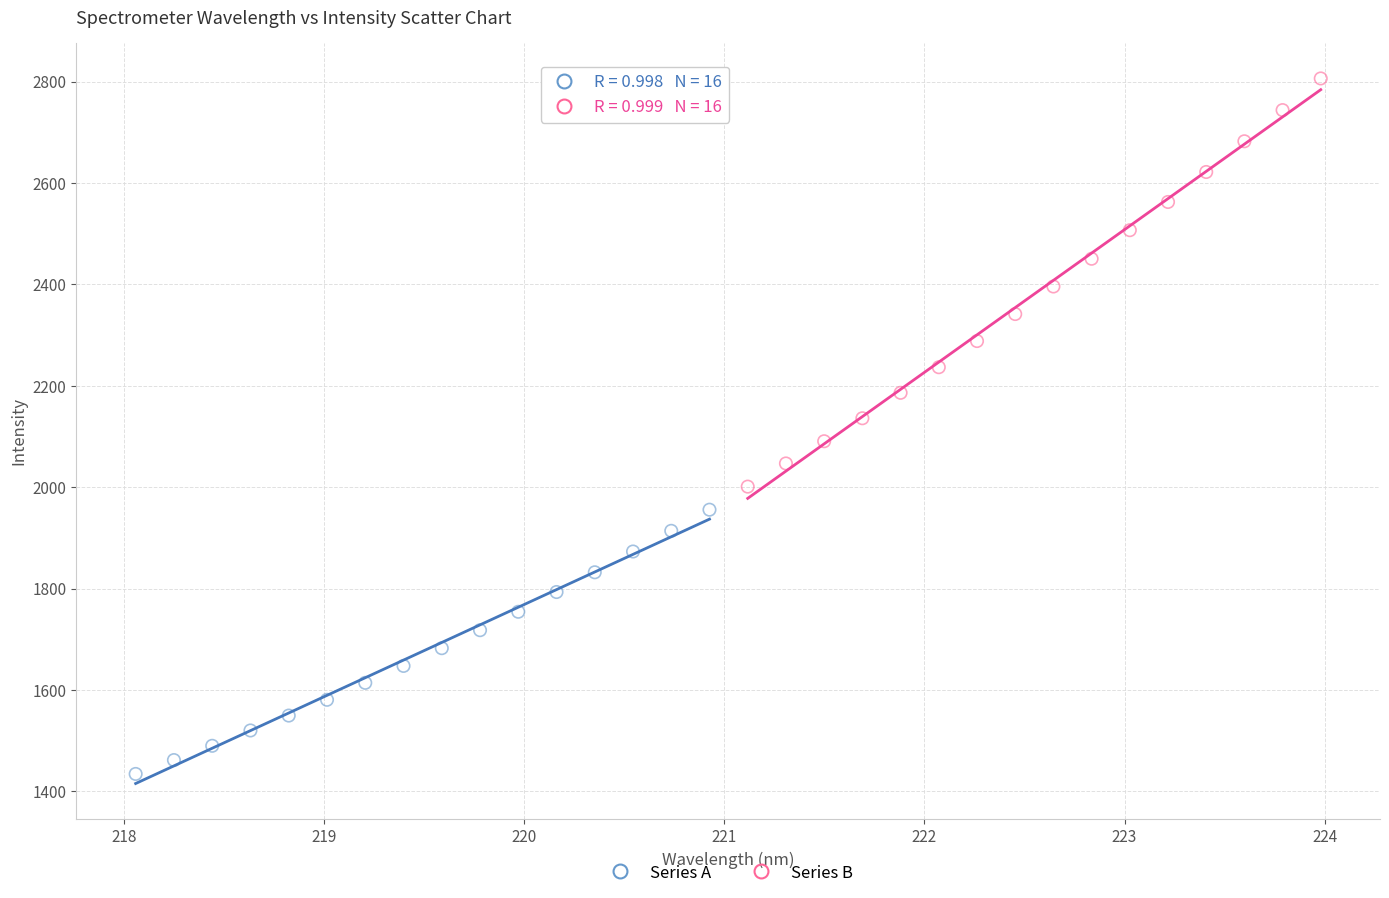

Which series has the largest Y range (max minus min)?

Series B